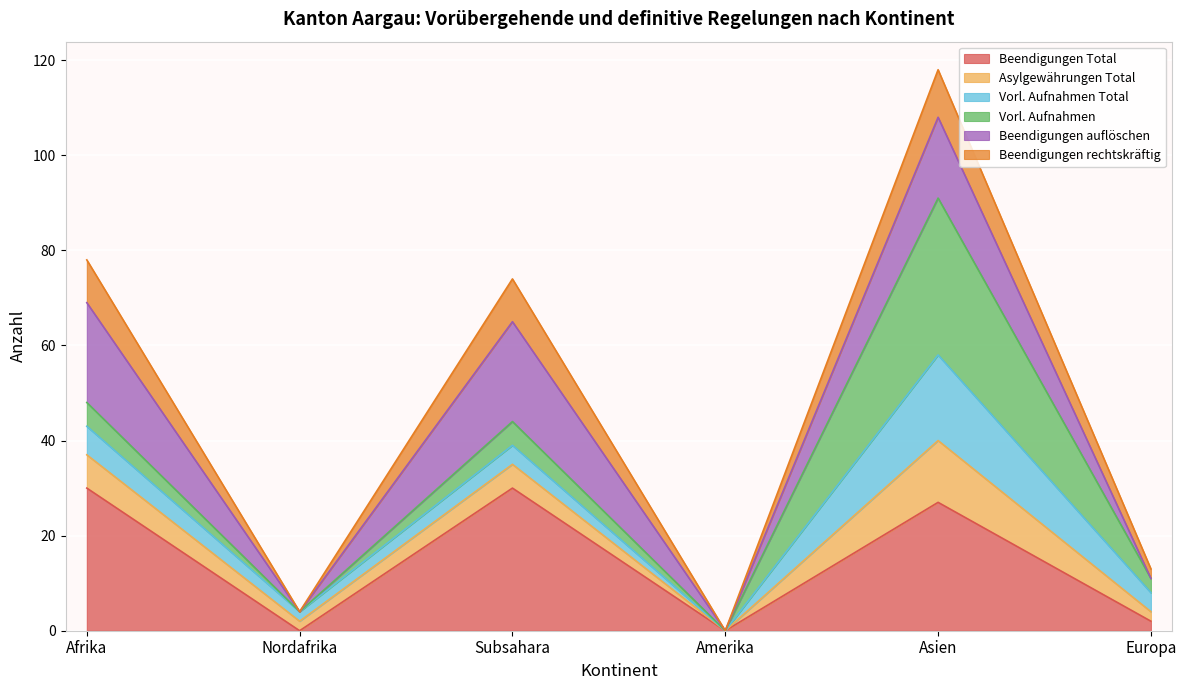

True or false: Beendigungen Total has a value of 0 at Amerika.

True